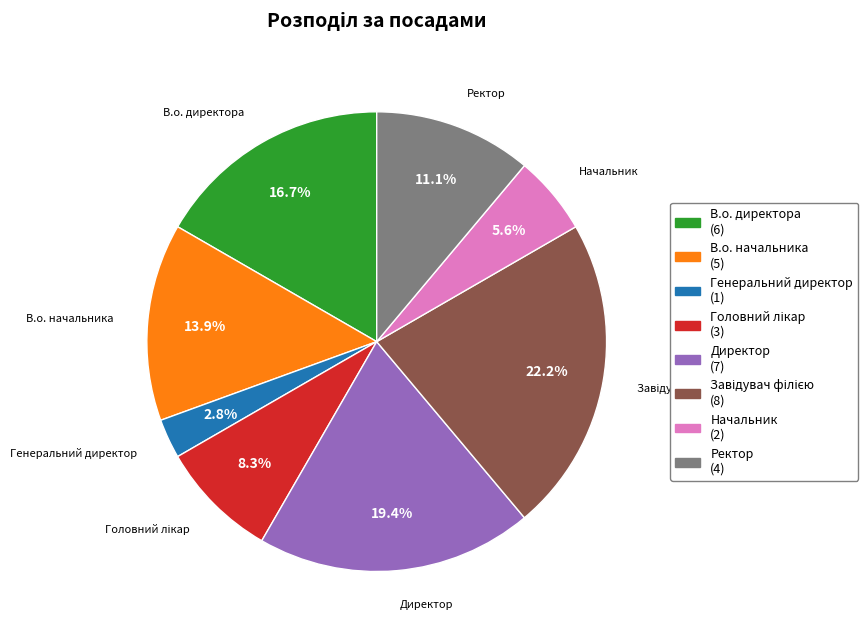

How many slices are in this pie chart?

8